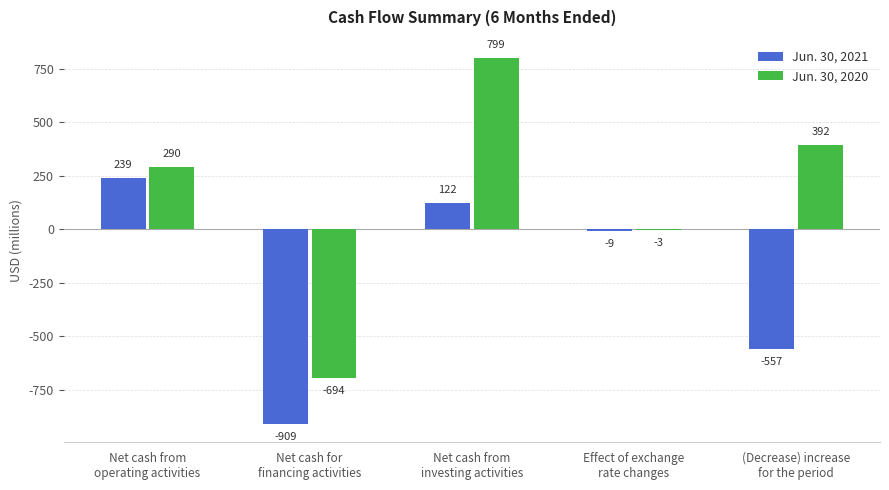

Which series has the largest total across all categories?

Jun. 30, 2020